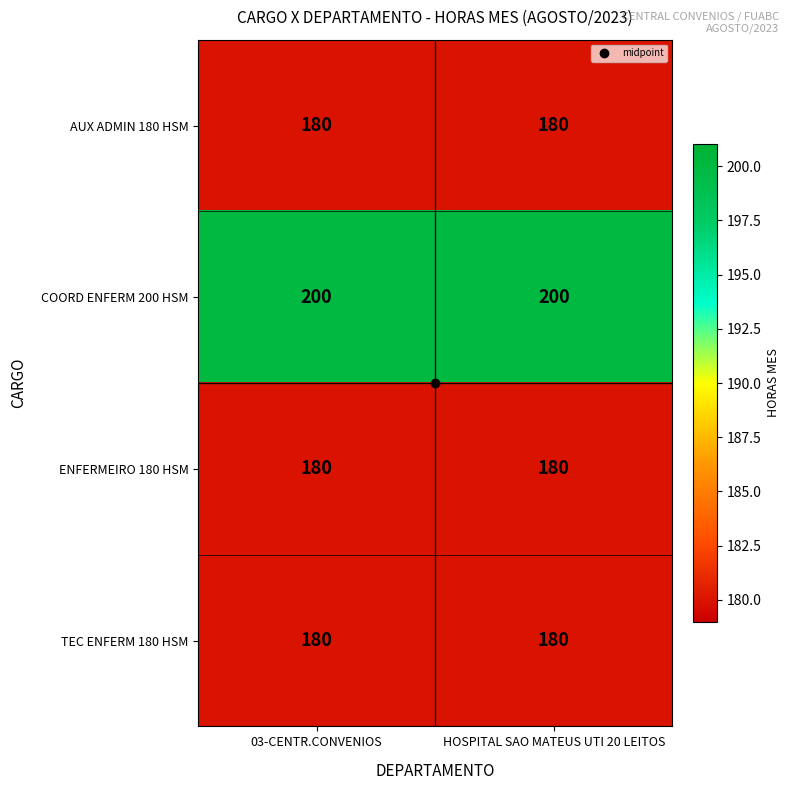

What is the spread (max minus min) of values at HOSPITAL SAO MATEUS UTI 20 LEITOS?

20